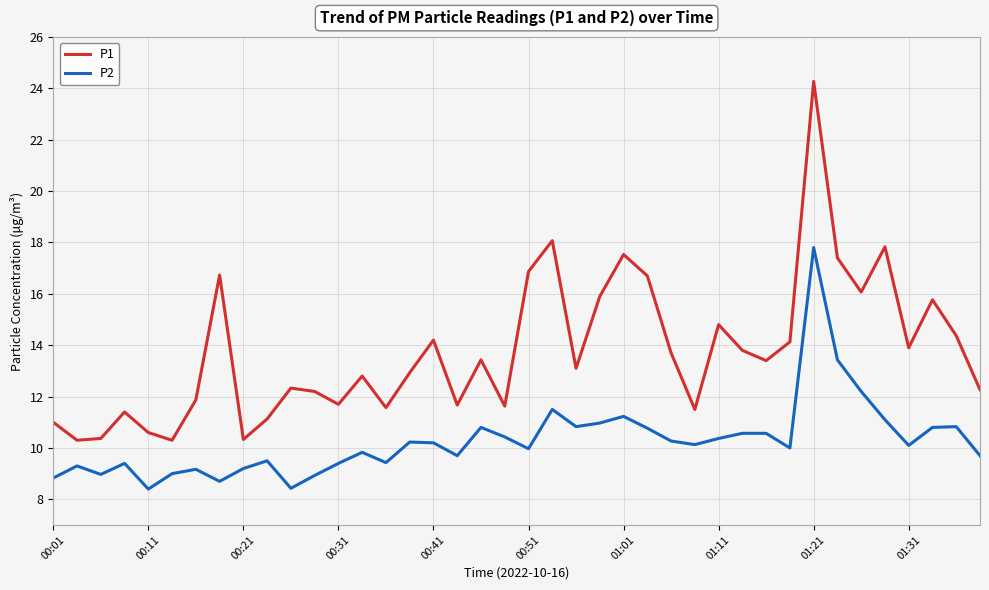

List the series in order of their peak value, highest first.

P1, P2